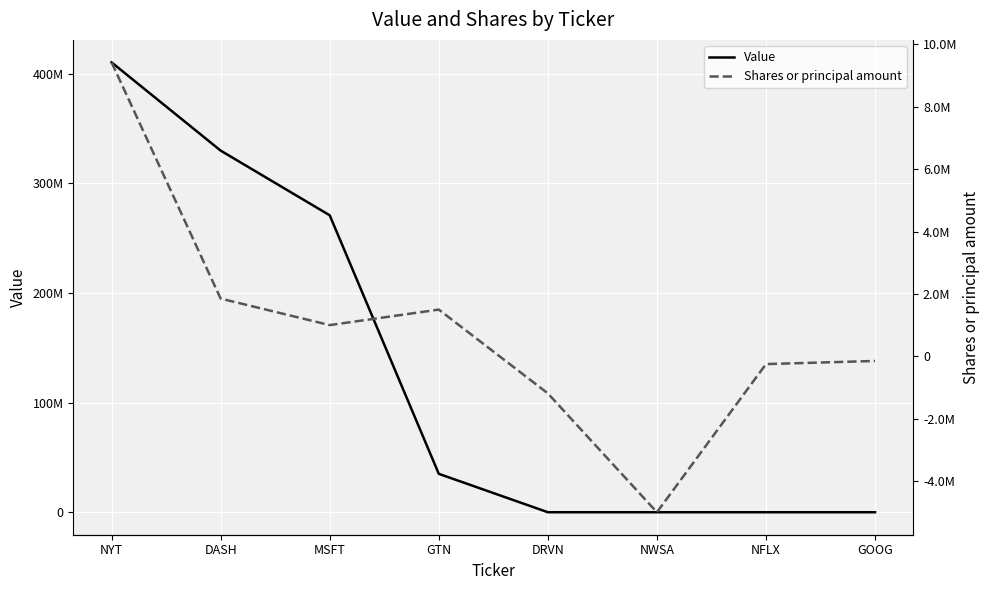

What is the label of the 3rd point from the right?

NWSA